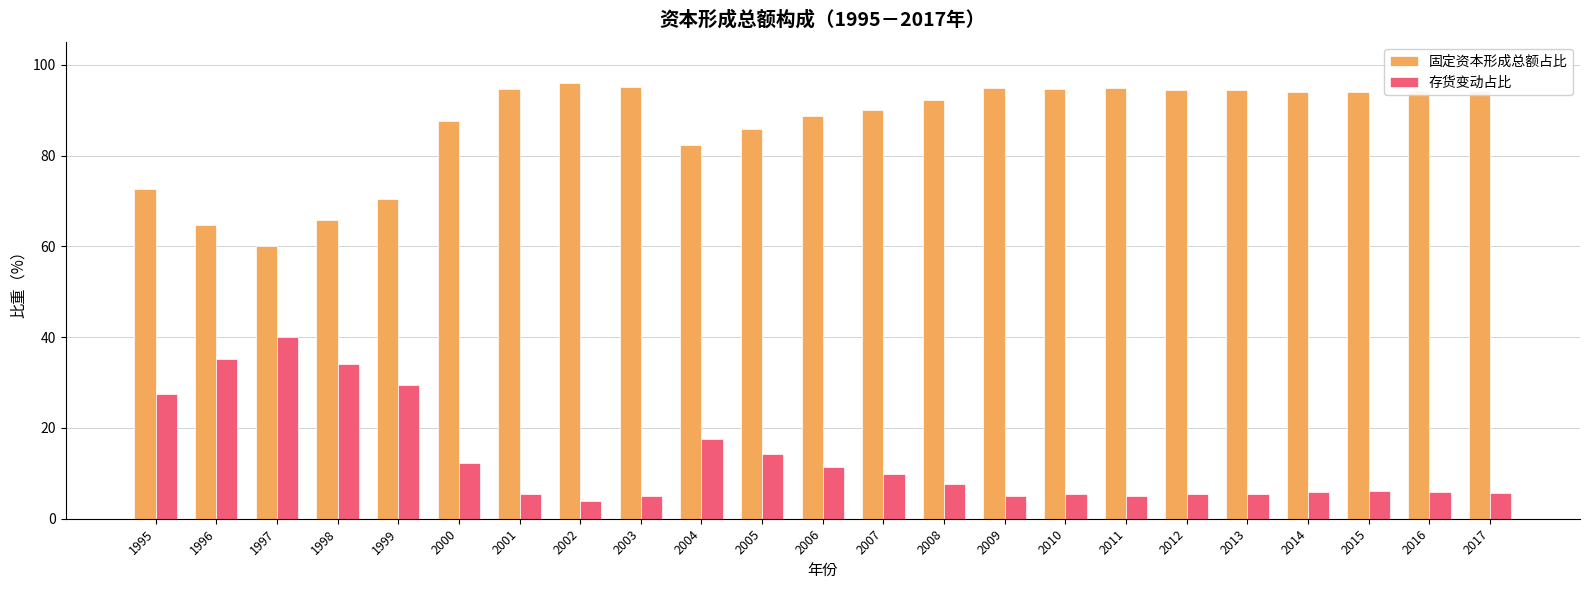

What is the sum of all 固定资本形成总额占比 values?

1996.6